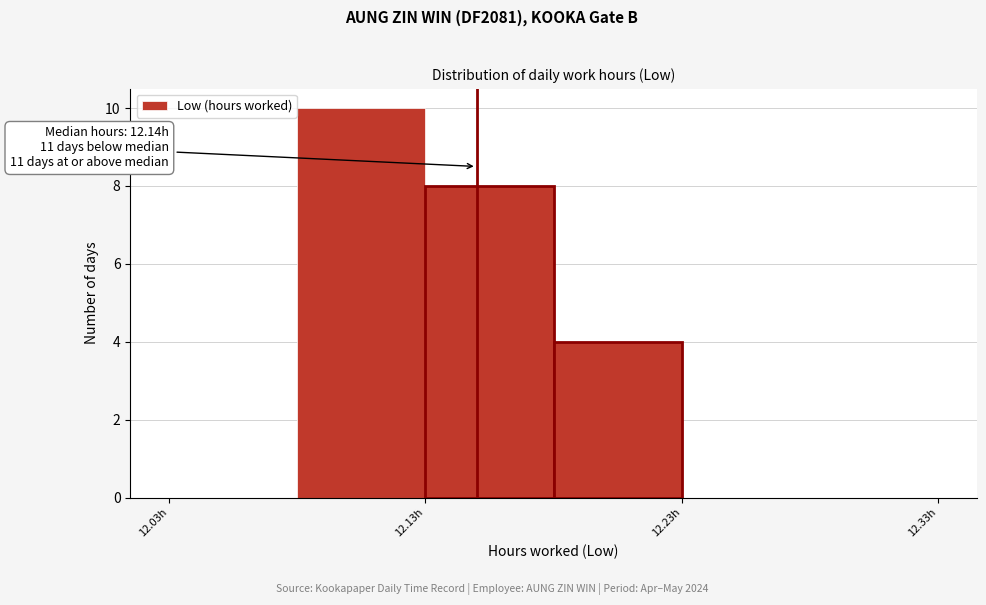

Which range on the x-axis has the tallest bar?

12.08 to 12.13